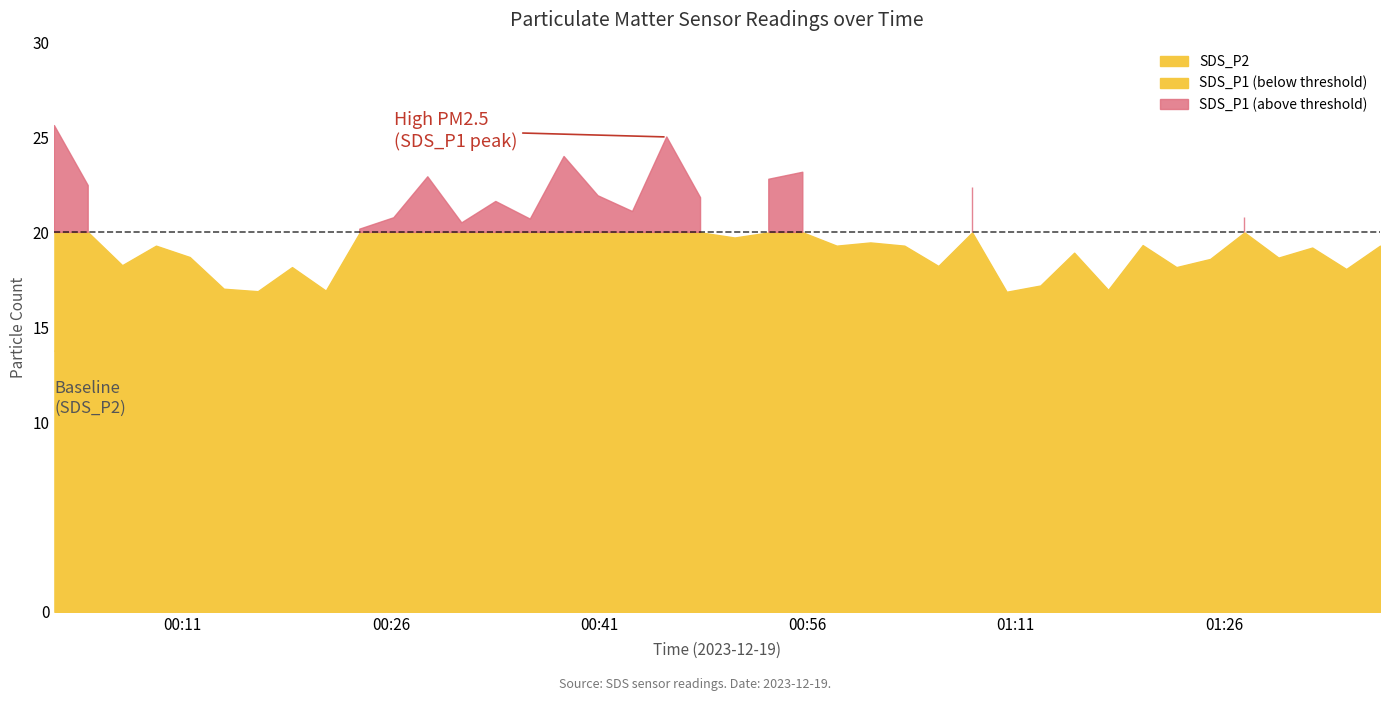

What position from the right is 2023/12/19 00:48:18?

21